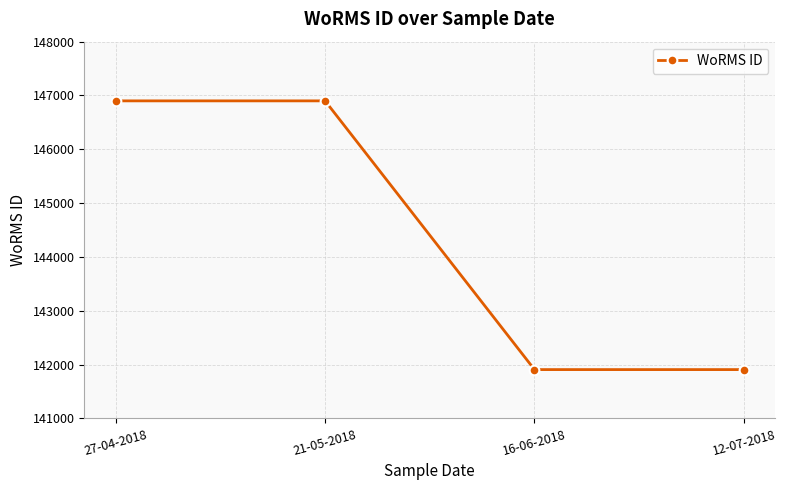

True or false: there are more than 1 points higher than both neighbors.

False